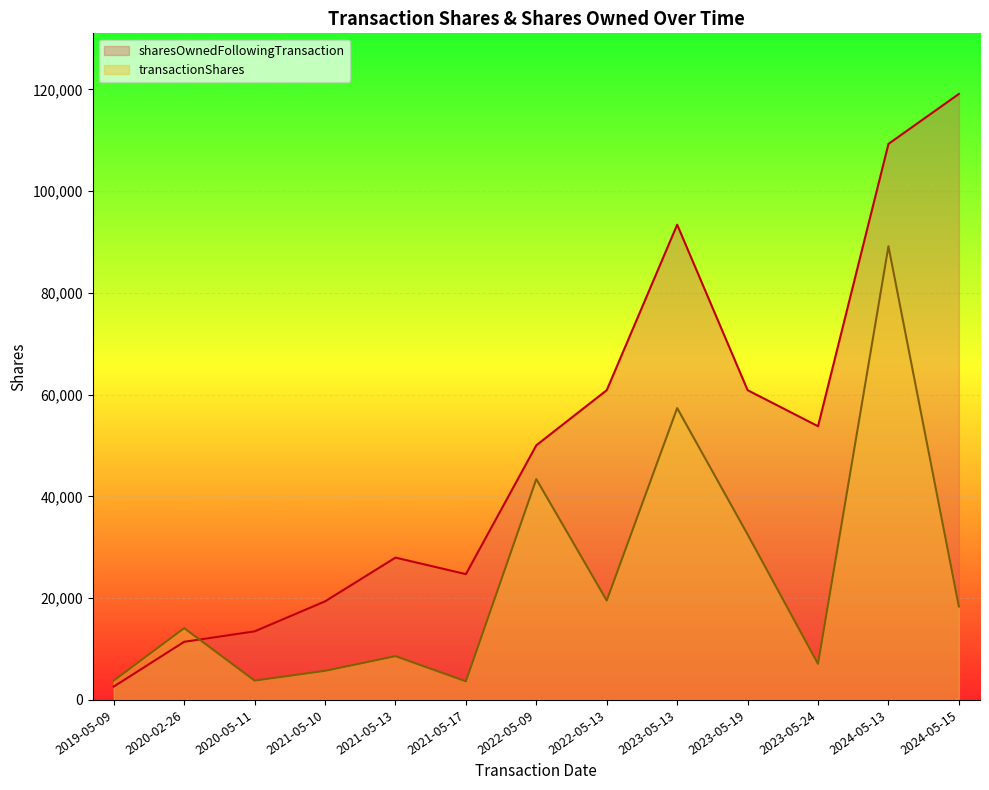

List the labels in order of sharesOwnedFollowingTransaction value, largest first.

2024-05-15, 2024-05-13, 2023-05-13, 2022-05-13, 2023-05-19, 2023-05-24, 2022-05-09, 2021-05-13, 2021-05-17, 2021-05-10, 2020-05-11, 2020-02-26, 2019-05-09